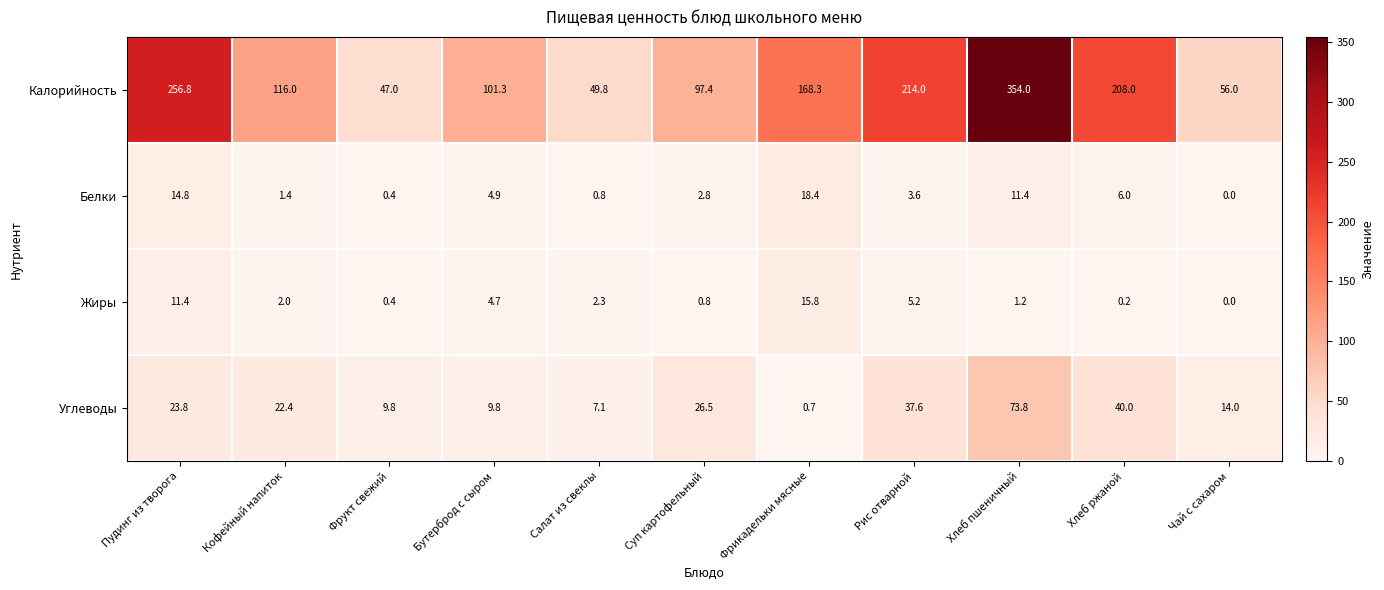

At how many categories does at least one series exceed 20?

11